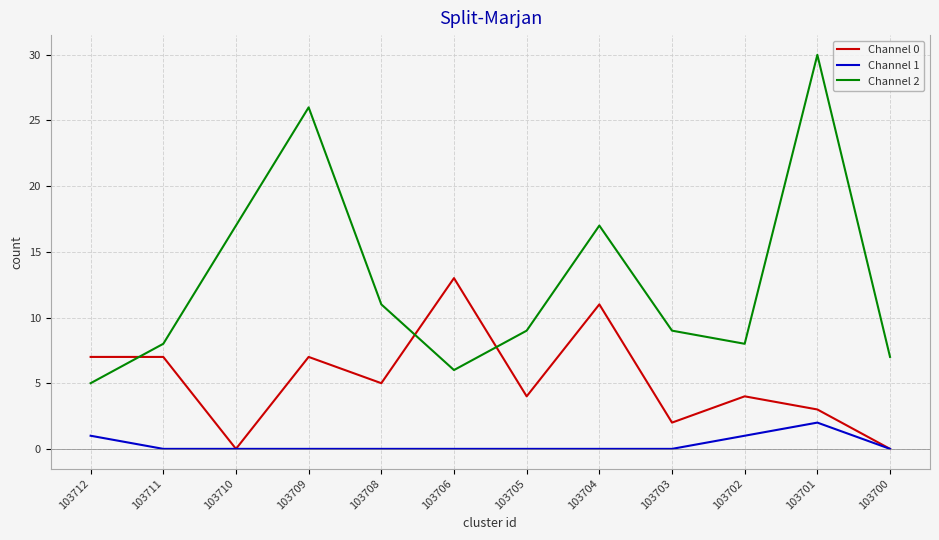

What is the spread (max minus min) of values at 103709?

26